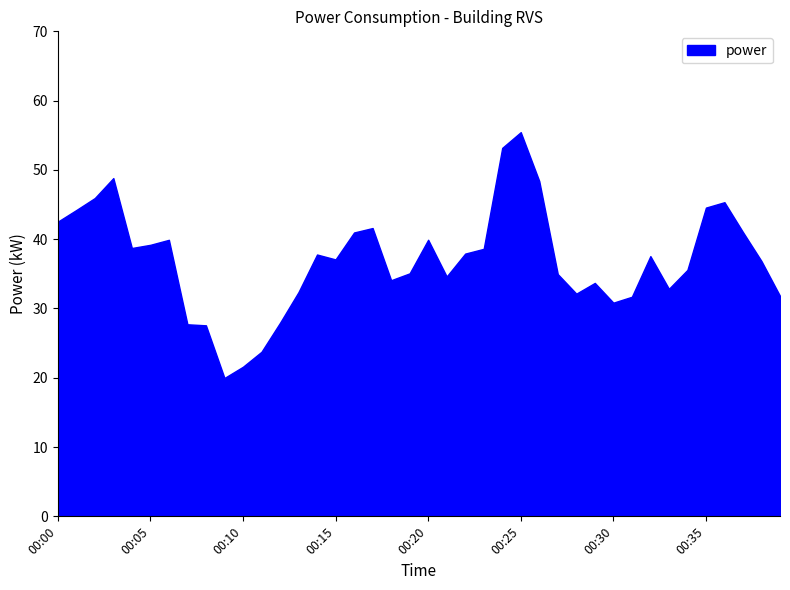

Count the number of data series in this chart.

1